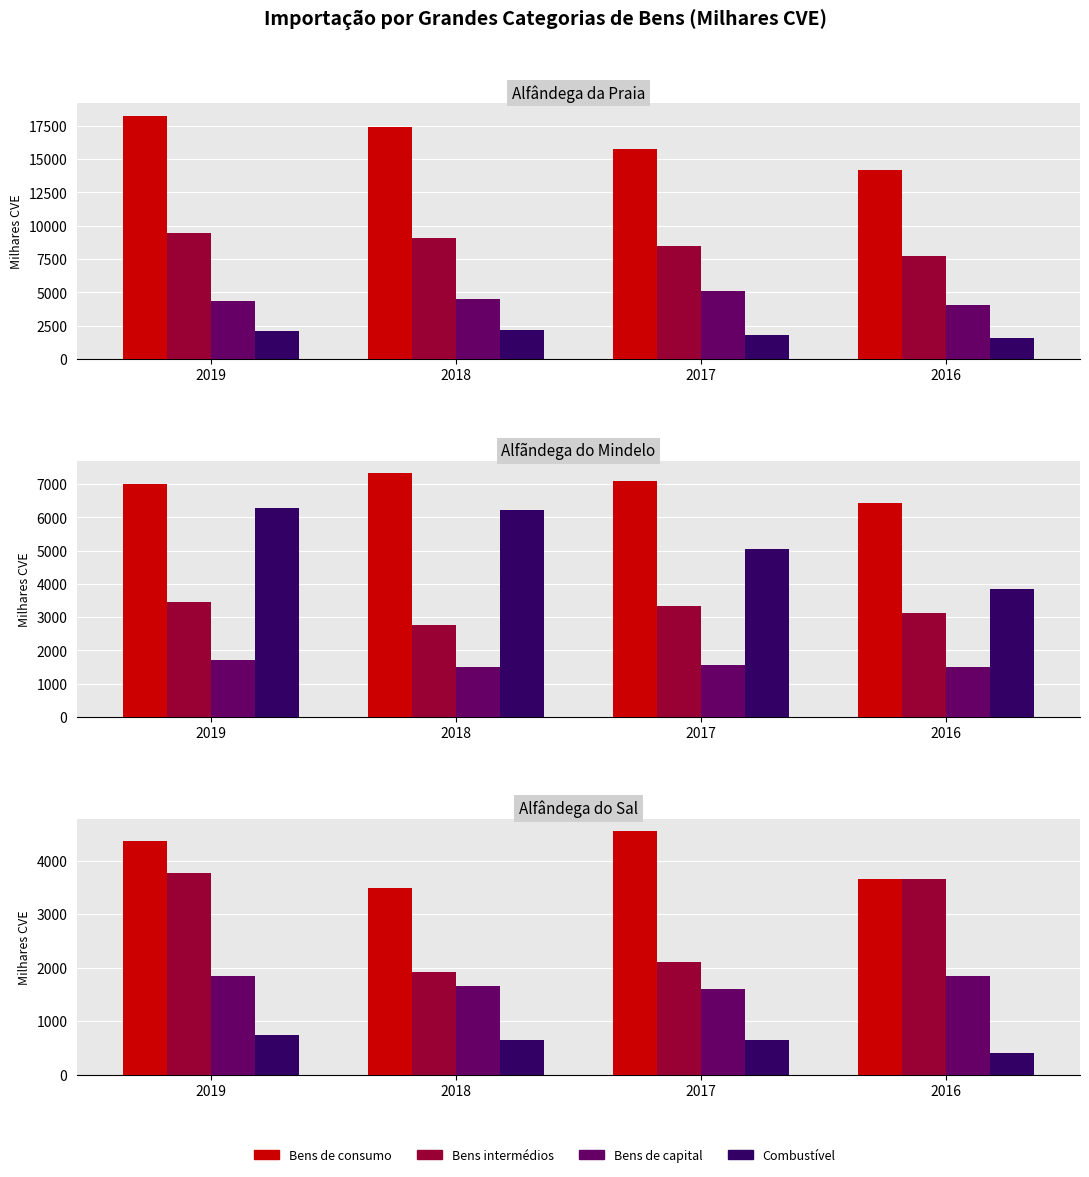

Rank the series at 2019 from lowest to highest value.

Combustível, Bens de capital, Bens intermédios, Bens de consumo